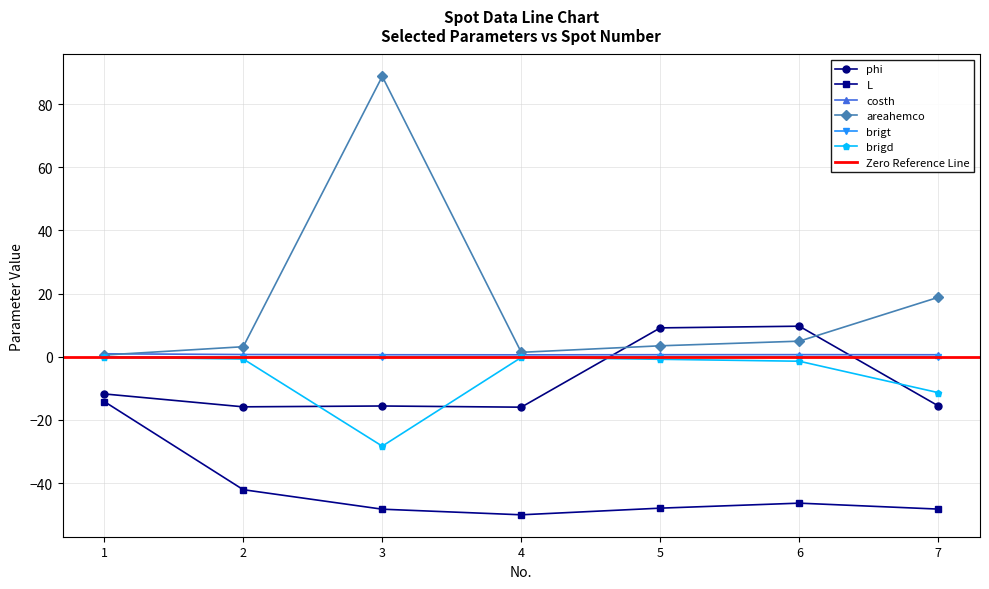

Which series has the largest range (max minus min)?

areahemco